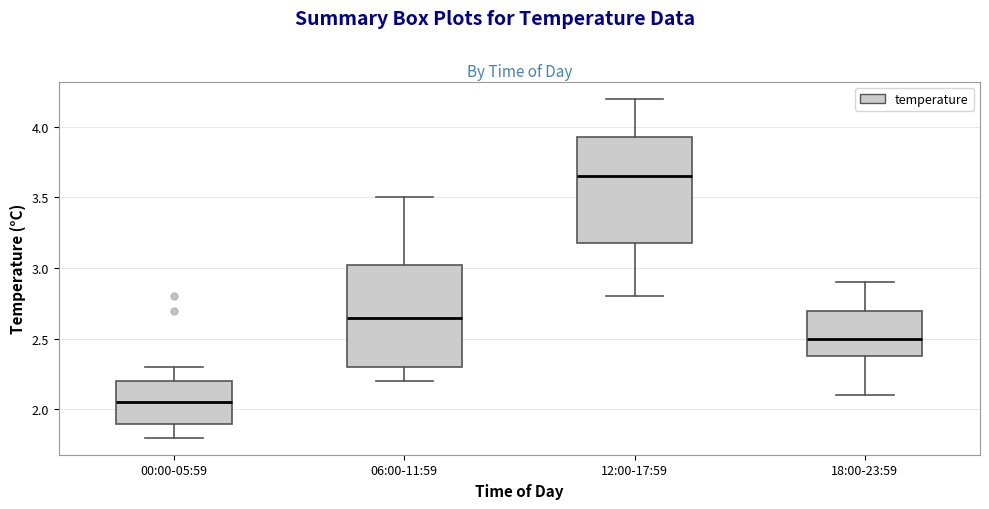

Reading left to right, read every box against the y-axis: the position of its median line, the range the box covers, and the ends of its whiskers. The values are not printed on the chart, so give them approximately, as read against the axis.

00:00-05:59: median 2.05, box 1.90 to 2.20, whiskers 1.80 to 2.30
06:00-11:59: median 2.65, box 2.30 to 3.05, whiskers 2.20 to 3.50
12:00-17:59: median 3.65, box 3.20 to 3.95, whiskers 2.80 to 4.20
18:00-23:59: median 2.50, box 2.40 to 2.70, whiskers 2.10 to 2.90